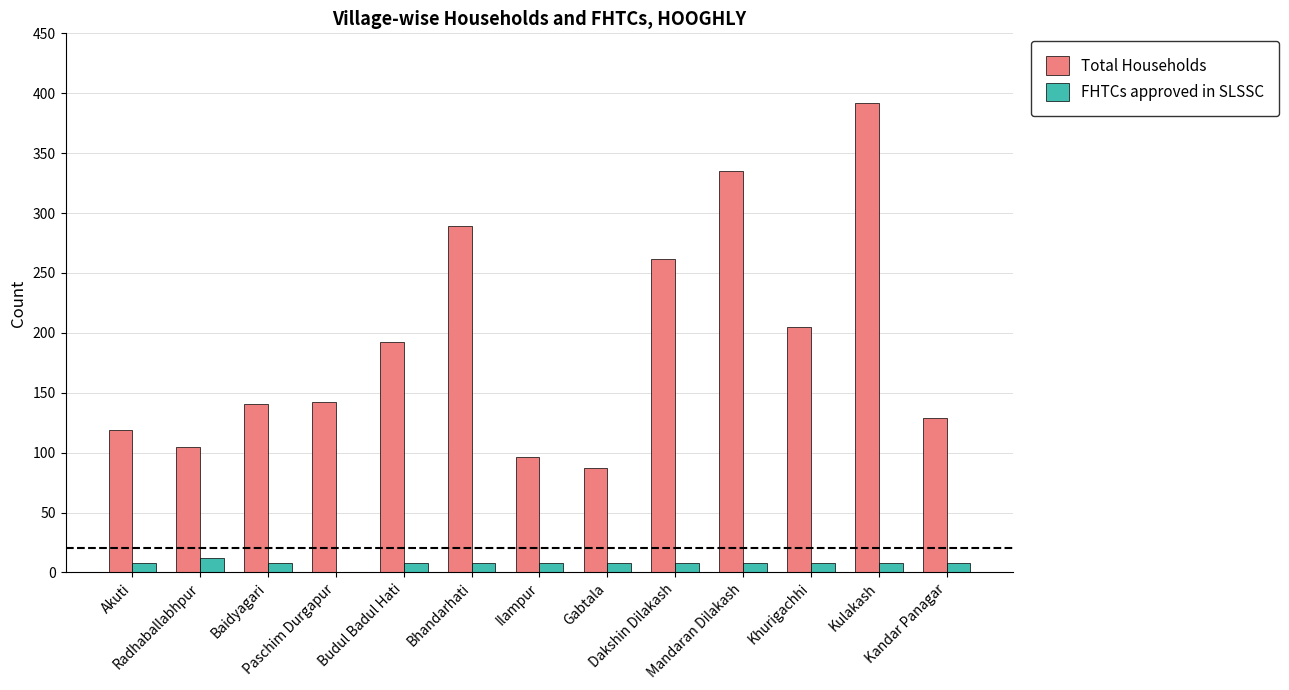

What is the sum of all FHTCs approved in SLSSC values?

100